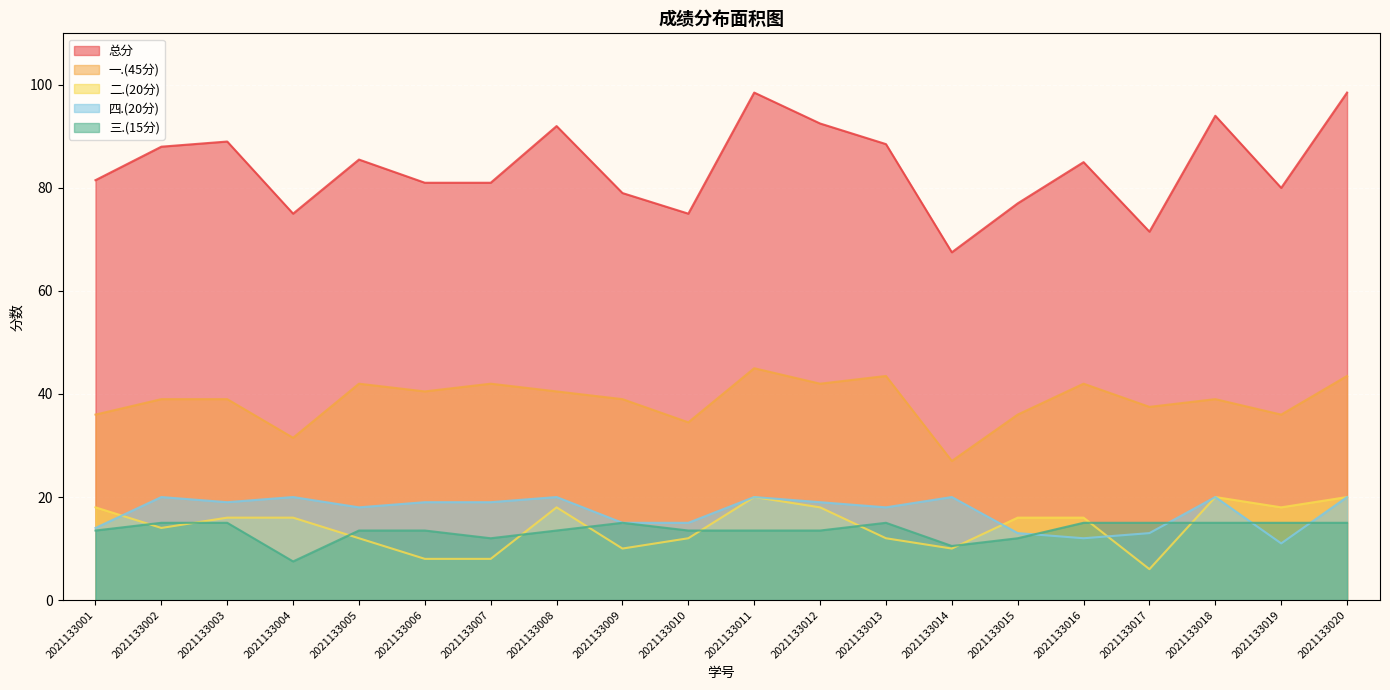

What value does the 二.(20分) series have at 2021133015?

16.0